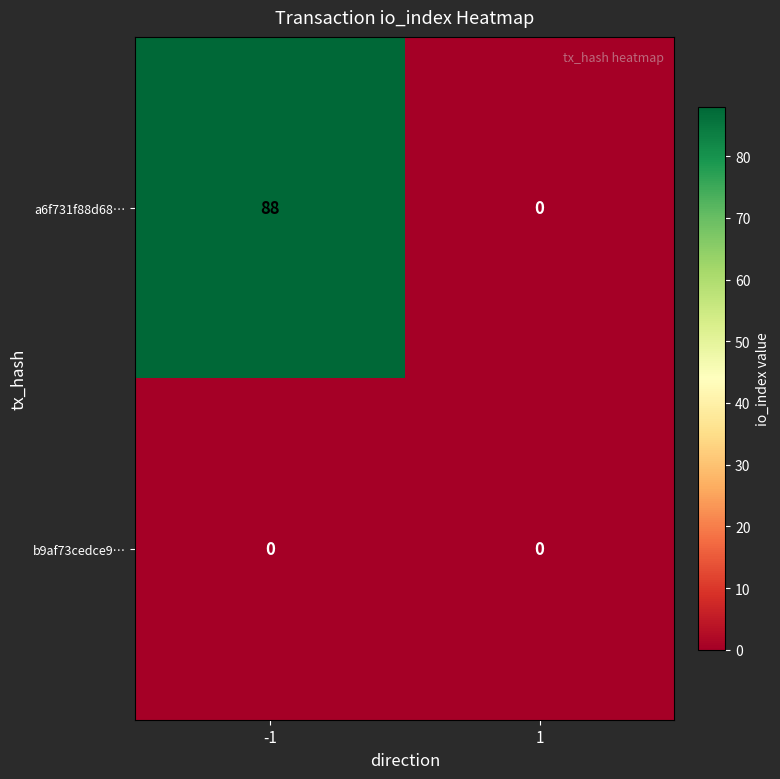

Reading left to right, what are all the values shown in this chart?

a6f731f88d68…: -1=88	1=0
b9af73cedce9…: -1=0	1=0